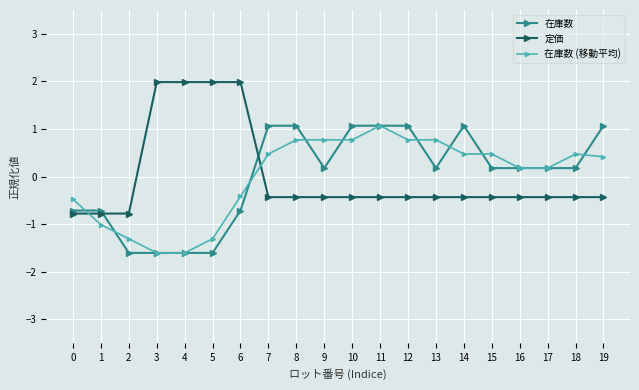

Reading left to right, what are all the values shown in this chart?

在庫数: -0.7	-0.7	-1.6	-1.6	-1.6	-1.6	-0.7	1.1	1.1	0.2	1.1	1.1	1.1	0.2	1.1	0.2	0.2	0.2	0.2	1.1
定価: -0.8	-0.8	-0.8	2.0	2.0	2.0	2.0	-0.4	-0.4	-0.4	-0.4	-0.4	-0.4	-0.4	-0.4	-0.4	-0.4	-0.4	-0.4	-0.4
在庫数 (移動平均): -0.5	-1.0	-1.3	-1.6	-1.6	-1.3	-0.4	0.5	0.8	0.8	0.8	1.1	0.8	0.8	0.5	0.5	0.2	0.2	0.5	0.4